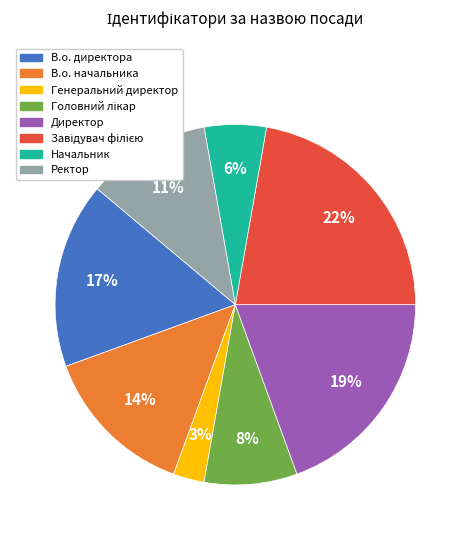

Which category has the smallest portion of the pie?

Генеральний директор